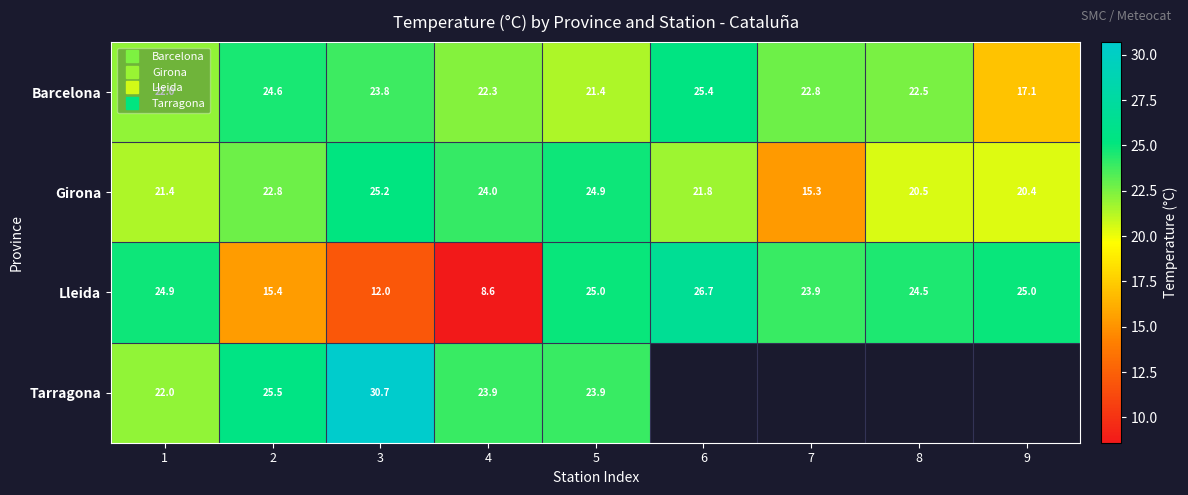

Between 1 and 9, which series saw the biggest shift?

Barcelona